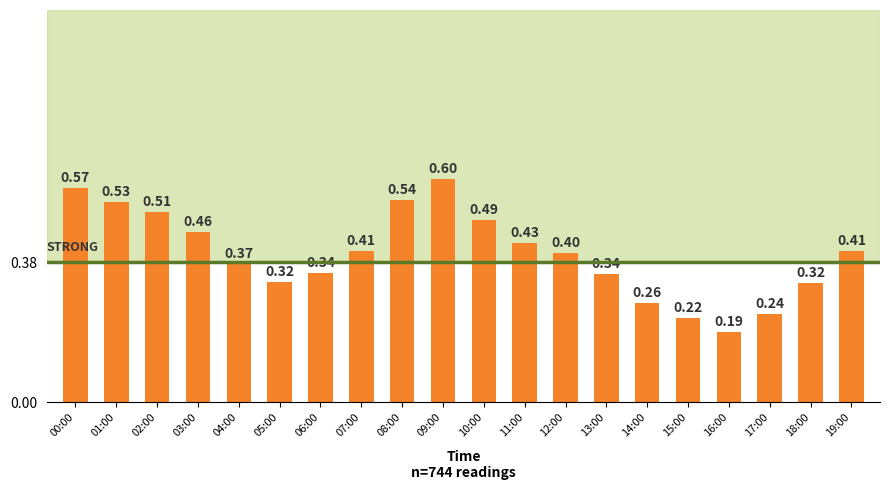

What is the change in value from 05:00 to 10:00?

+0.2